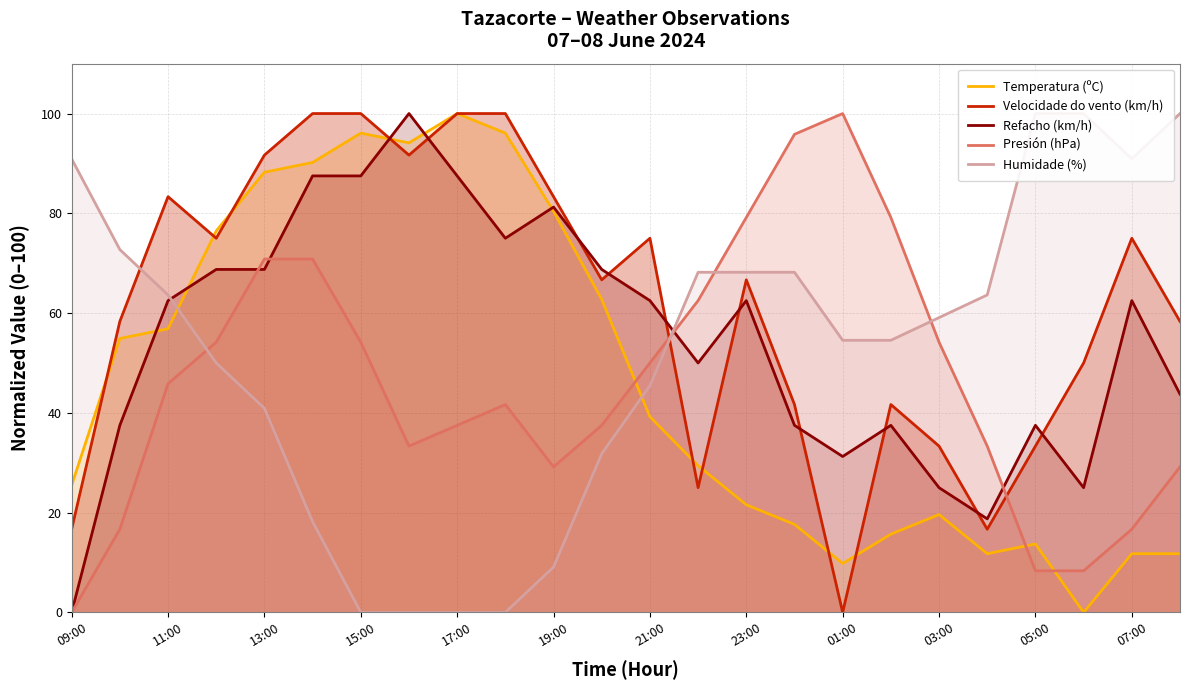

The value of Presión (hPa) at 13:00 is 70.8. True or false?

True